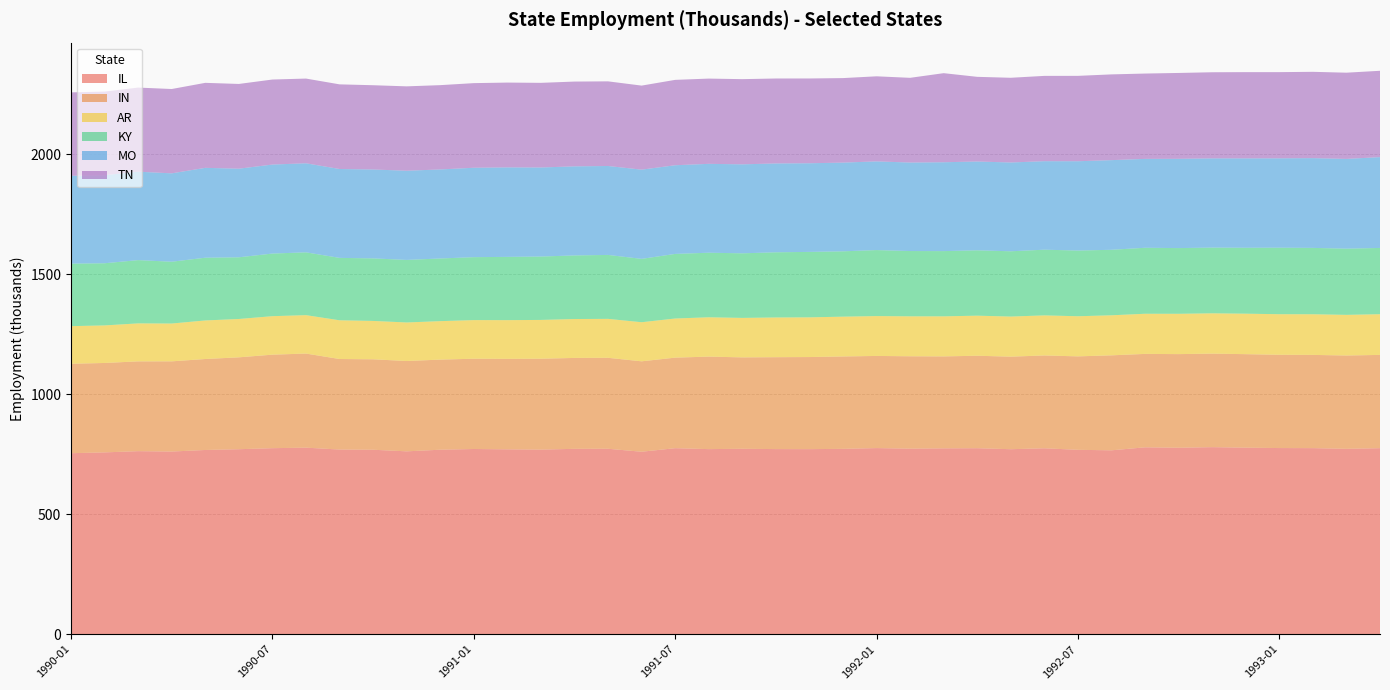

Reading left to right, what are all the values shown in this chart?

IL: 753.9	757.3	762.4	760.8	767.3	770.5	774.8	777.0	769.1	768.3	761.6	768.4	771.4	770.0	768.8	772.1	772.4	760.0	774.8	770.9	772.3	771.0	770.8	772.0	775.2	772.8	774.1	774.7	770.5	774.4	768.0	765.9	778.4	776.6	779.1	776.9	775.3	775.0	772.1	774.8
IN: 372.5	372.4	374.0	375.7	378.9	382.7	389.5	391.9	377.1	376.7	376.3	375.3	376.0	376.8	378.6	378.6	378.8	376.6	377.1	385.3	380.7	382.8	383.6	384.8	383.8	384.8	383.0	385.1	385.5	386.6	389.2	395.6	389.1	390.0	389.5	389.5	388.5	388.3	388.7	388.5
AR: 156.7	156.4	158.2	157.5	160.6	159.7	160.3	160.0	161.3	159.8	160.5	160.2	160.9	161.3	161.6	162.0	162.2	162.8	163.0	163.8	164.4	165.4	165.3	165.8	166.0	166.4	166.8	166.9	167.0	166.9	167.1	166.8	167.2	167.9	167.9	168.6	169.0	169.3	169.3	169.5
KY: 260.3	258.9	263.5	257.4	261.3	256.9	260.8	261.6	259.9	260.5	260.5	261.0	262.1	263.5	264.0	264.9	266.3	263.9	269.0	268.9	269.0	271.5	272.6	272.1	274.9	271.9	271.7	272.2	271.9	273.6	273.7	272.8	274.8	273.7	273.7	274.5	277.0	276.4	275.7	276.0
MO: 365.8	366.7	368.3	368.1	374.3	369.1	370.7	370.9	370.2	370.2	371.5	370.8	372.4	372.7	370.9	371.0	370.4	371.6	369.3	370.2	370.6	370.0	369.2	369.5	369.4	368.6	370.1	369.9	369.8	368.6	371.9	373.4	370.2	371.8	371.6	372.3	372.2	373.8	373.8	378.3
TN: 347.4	348.3	350.3	351.2	354.0	352.9	354.1	352.8	352.5	351.0	351.4	351.1	352.4	353.2	352.5	353.1	352.5	350.0	355.6	355.0	354.8	353.8	353.1	352.0	354.3	352.8	371.0	352.6	352.8	355.3	355.6	357.1	355.4	357.6	358.7	359.2	359.0	359.5	359.1	359.5